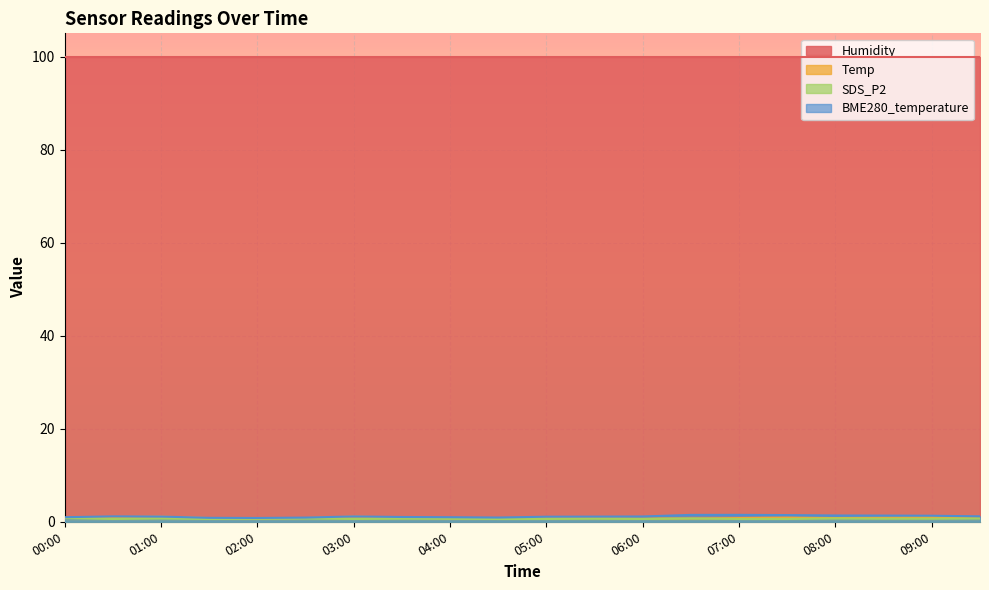

What is the sum of the Temp values at 06:00 and 09:00?

1.7